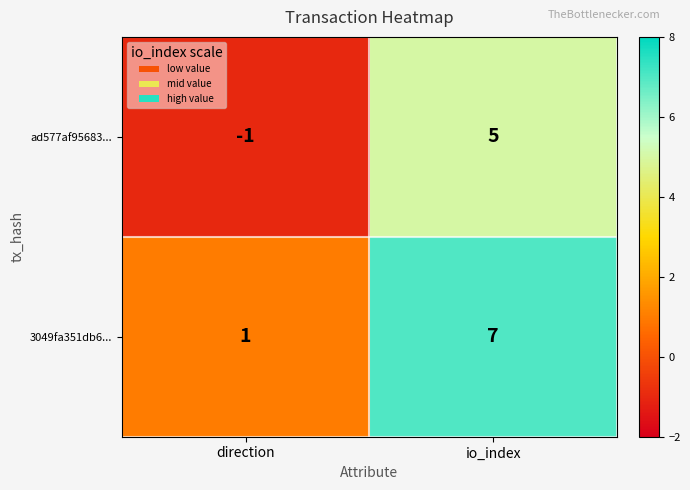

How many data points does each series have?

2